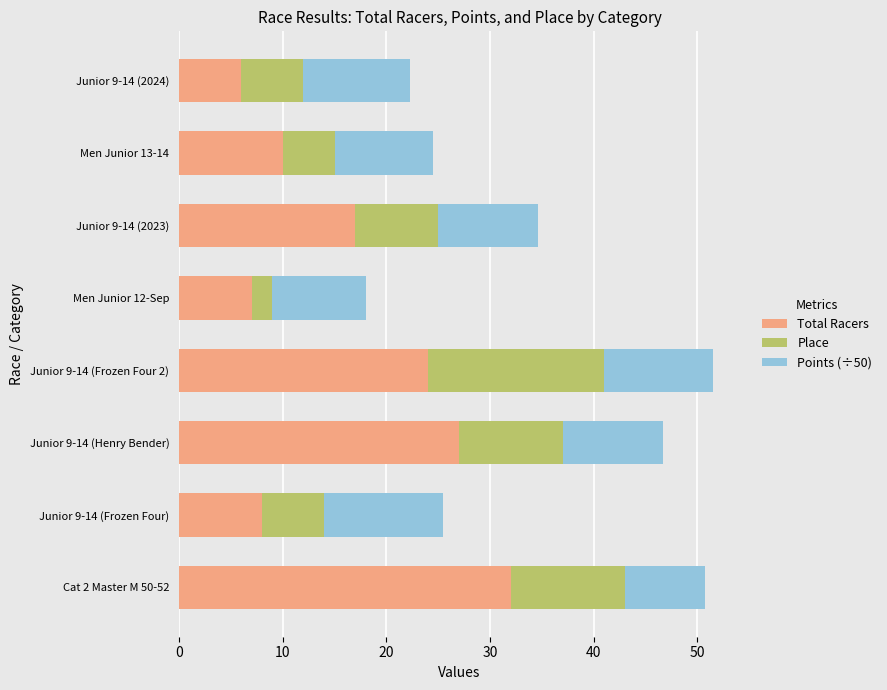

What is the highest value of the Total Racers series?

32.0